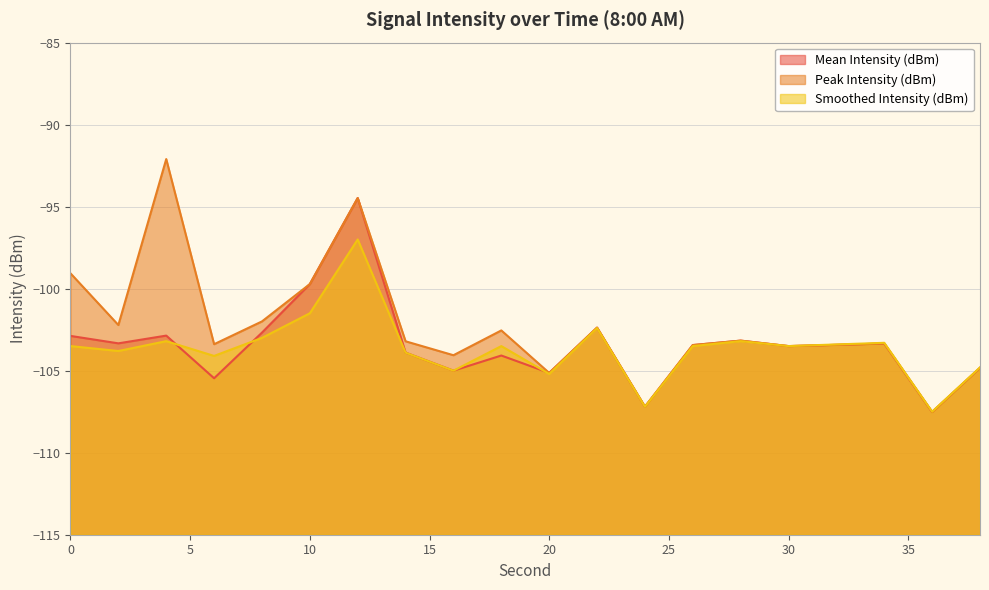

How many values in the Peak Intensity (dBm) series exceed -103?

8